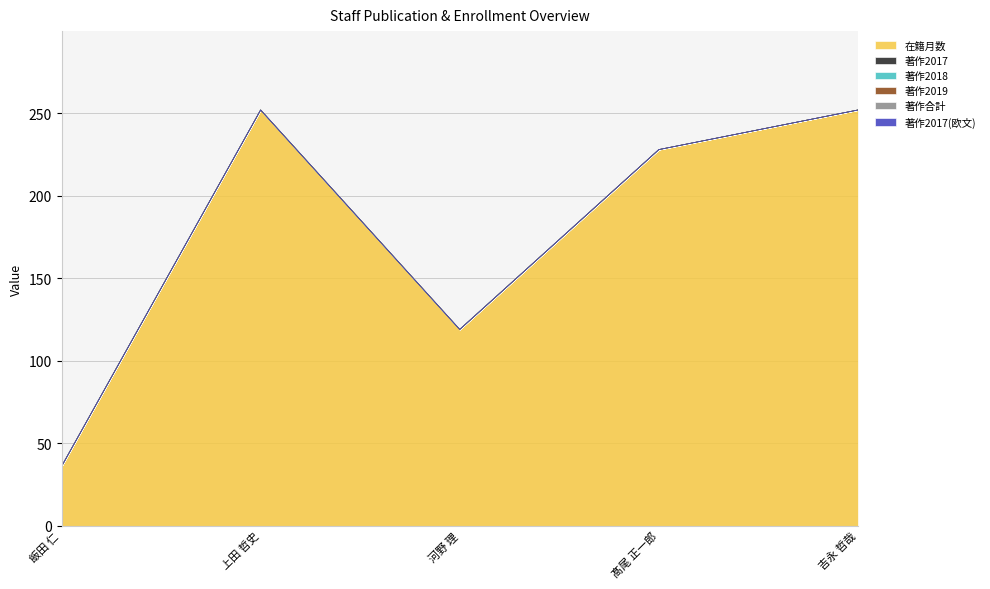

Which series has the largest total across all categories?

在籍月数